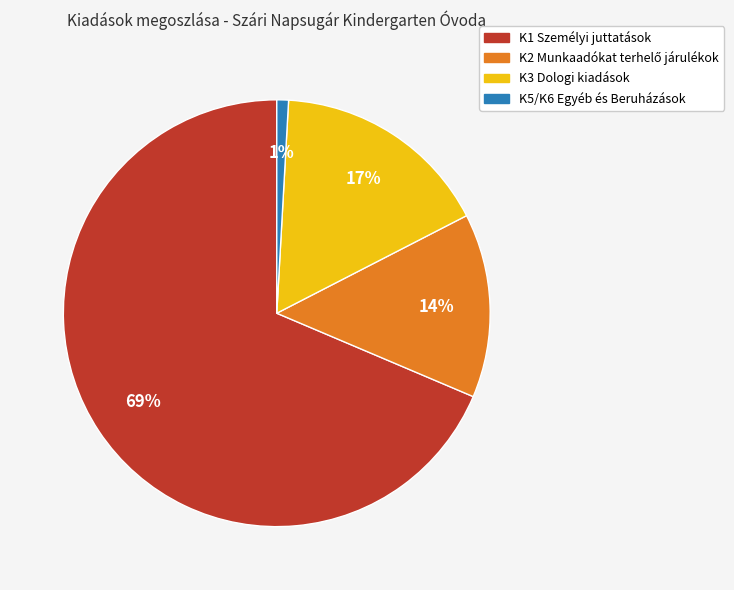

Does K1 Személyi juttatások represent more than half of the total?

Yes